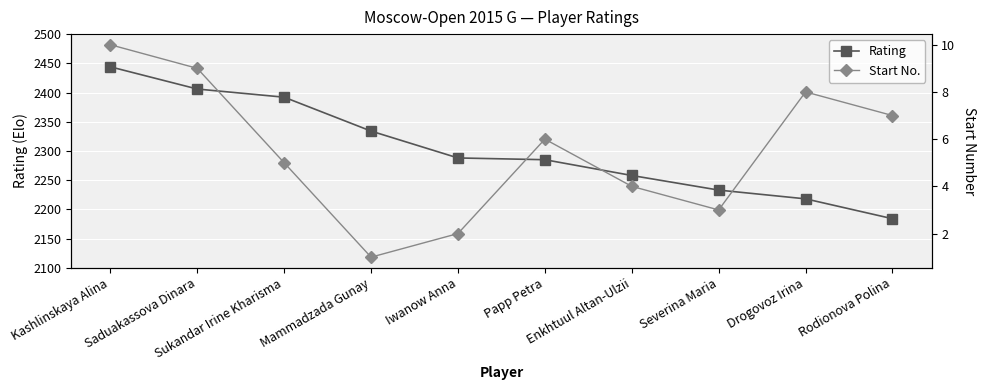

Which series changed the most between Iwanow Anna and Enkhtuul Altan-Ulzii?

Rating